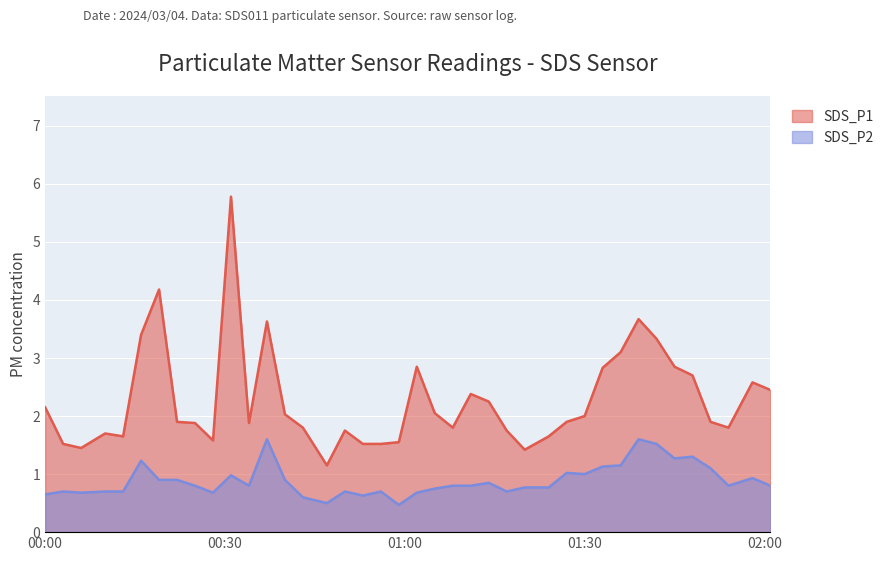

What is the smallest value displayed?

0.5